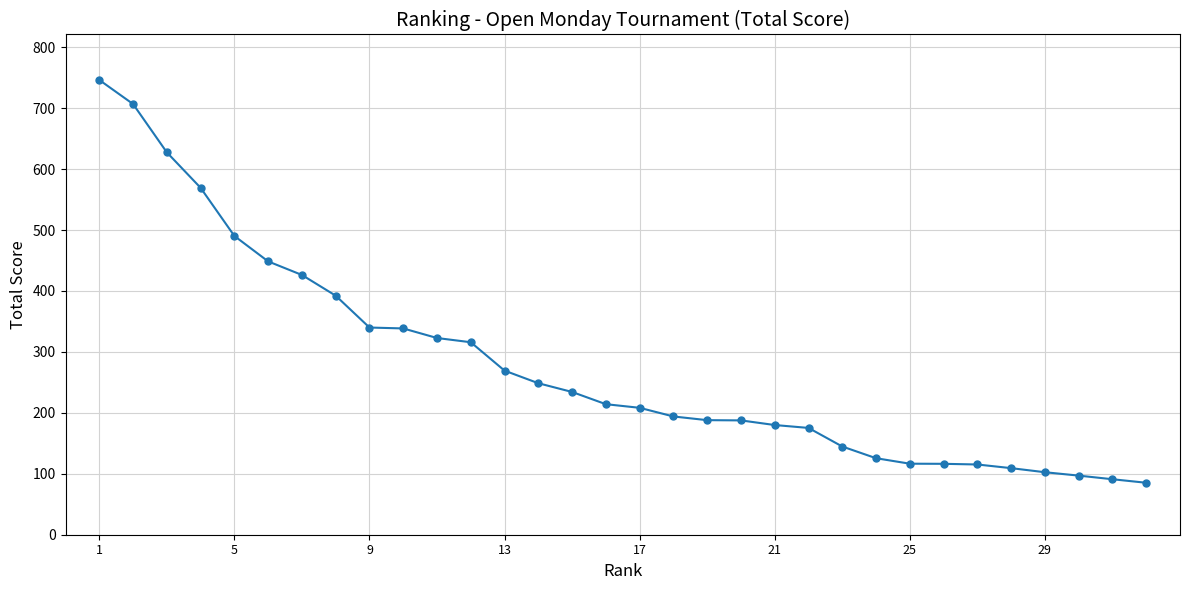

What is the difference between the maximum and minimum values?

661.0